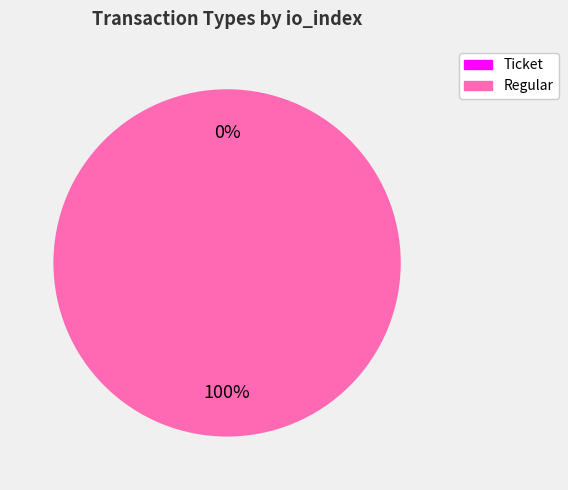

What percentage is the Regular slice, to the nearest percent?

100%